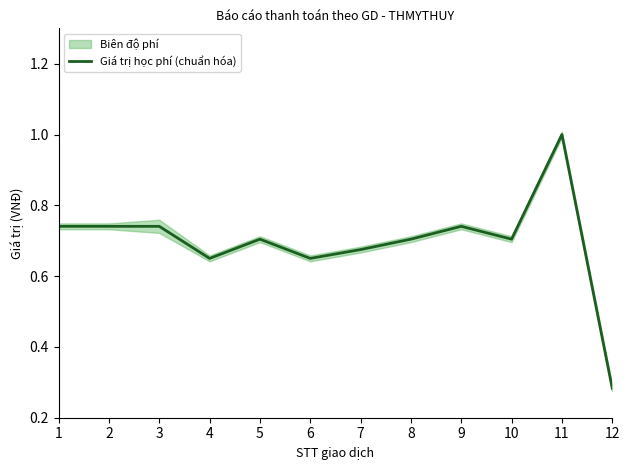

What is the sum of all values?

8.3